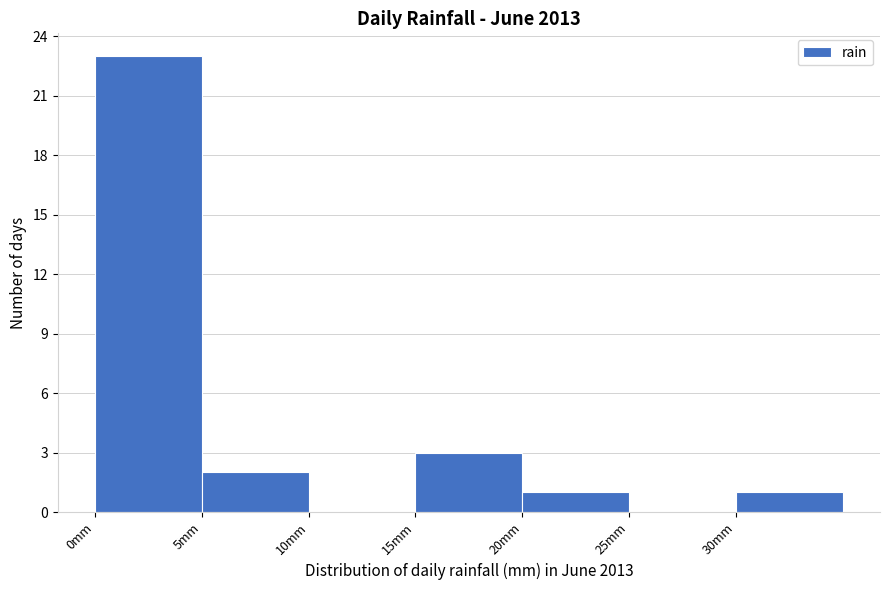

How tall is the bar that spans 5 to 10 on the x-axis? The values are not printed on the chart, so give them approximately, as read against the axis.

2